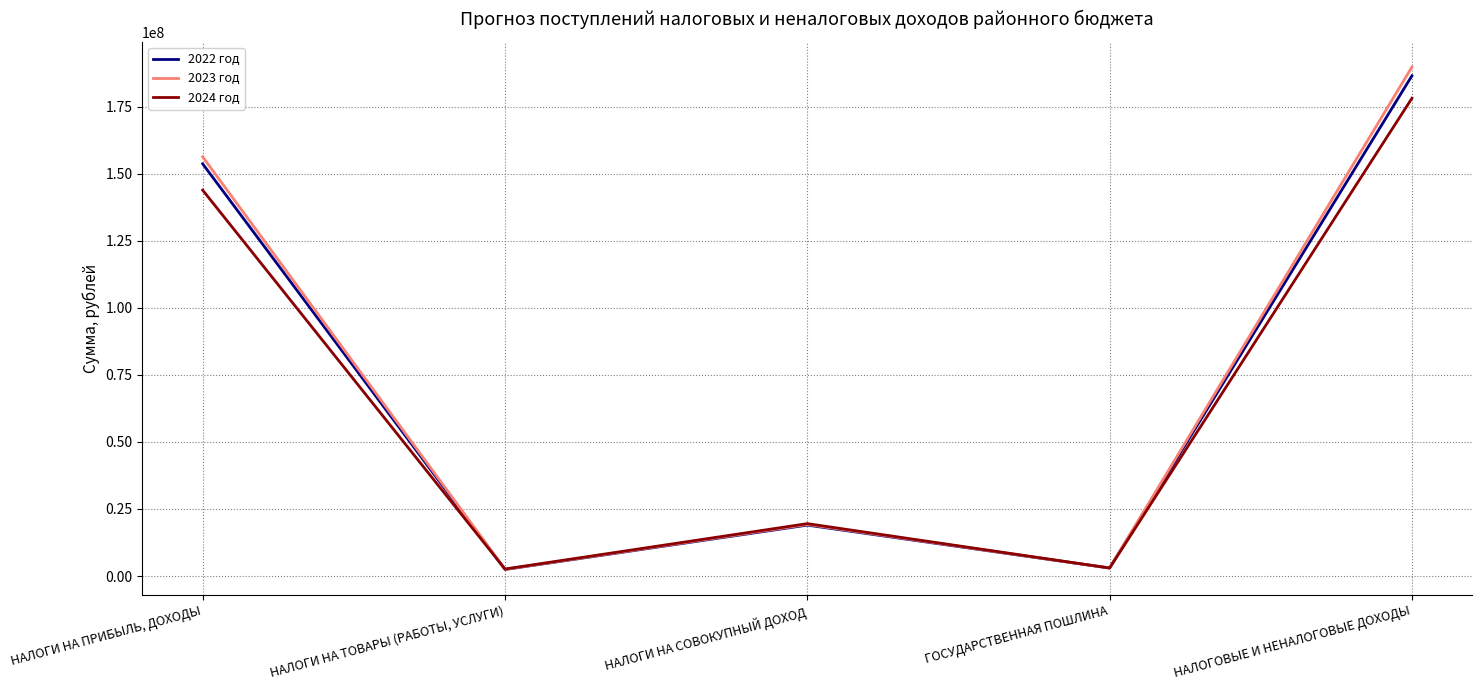

List the labels in order of 2022 год value, largest first.

НАЛОГОВЫЕ И НЕНАЛОГОВЫЕ ДОХОДЫ, НАЛОГИ НА ПРИБЫЛЬ, ДОХОДЫ, НАЛОГИ НА СОВОКУПНЫЙ ДОХОД, ГОСУДАРСТВЕННАЯ ПОШЛИНА, НАЛОГИ НА ТОВАРЫ (РАБОТЫ, УСЛУГИ)